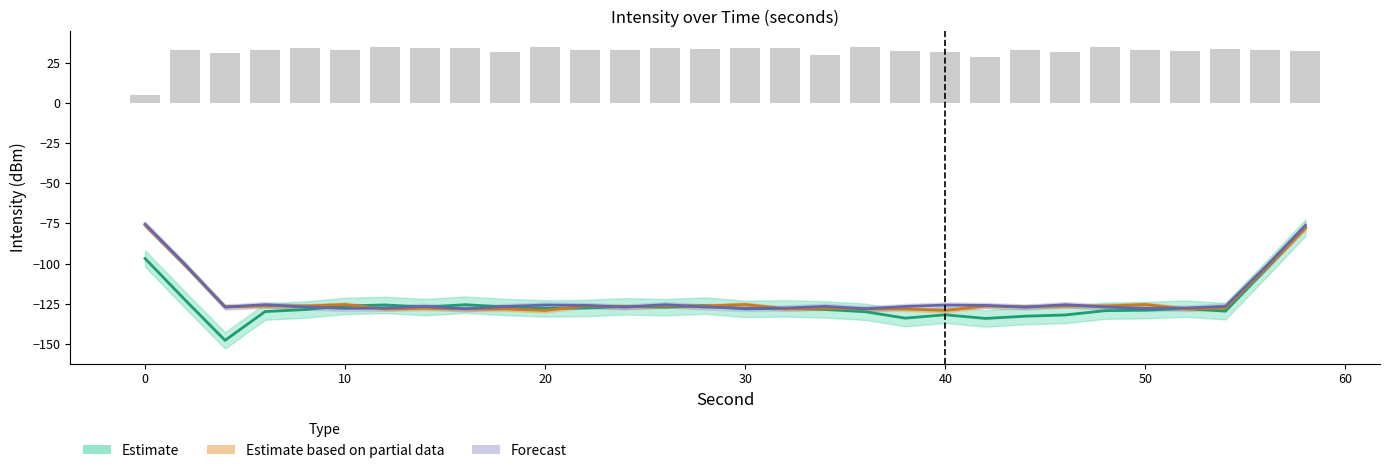

Is the value of Estimate based on partial data at 24 greater than the value of Forecast at 60?

Yes